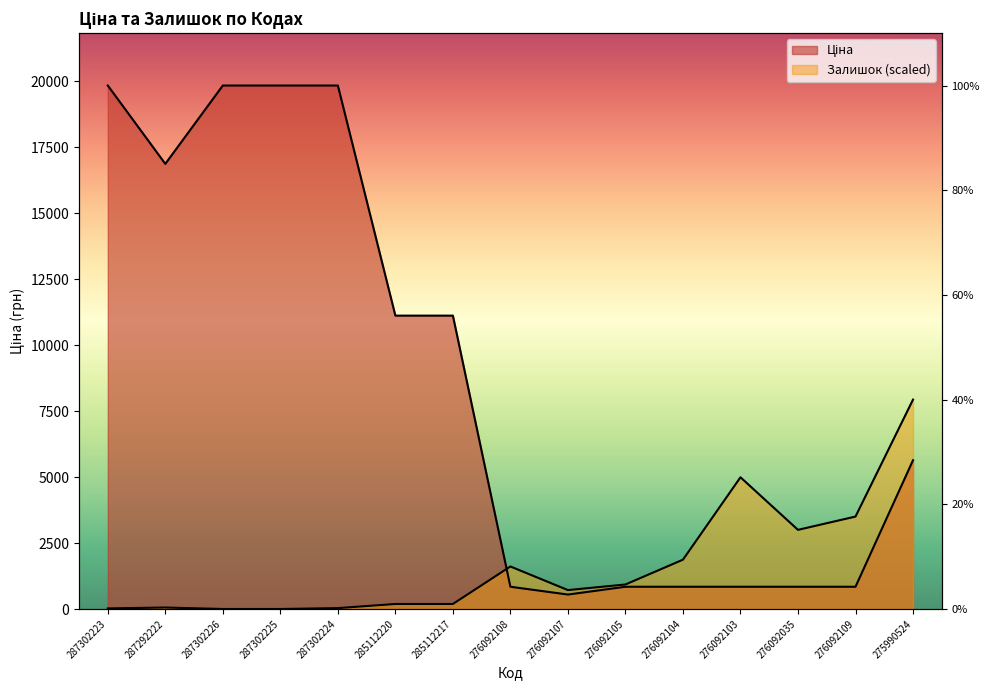

Reading left to right, list all the values displayed in this chart.

Ціна: 287302223=19831.1	287292222=16863.2	287302226=19831.1	287302225=19831.1	287302224=19831.1	285112220=11113.6	285112217=11113.6	276092108=842.8	276092107=547.8	276092105=842.8	276092104=842.8	276092103=842.8	276092035=842.8	276092109=842.8	275990524=5636.0
Залишок: 287302223=22.4	287292222=55.9	287302226=0.0	287302225=0.0	287302224=33.6	285112220=190.2	285112217=190.2	276092108=1611.1	276092107=716.0	276092105=928.6	276092104=1868.4	276092103=4989.9	276092035=2998.4	276092109=3501.9	275990524=7932.4